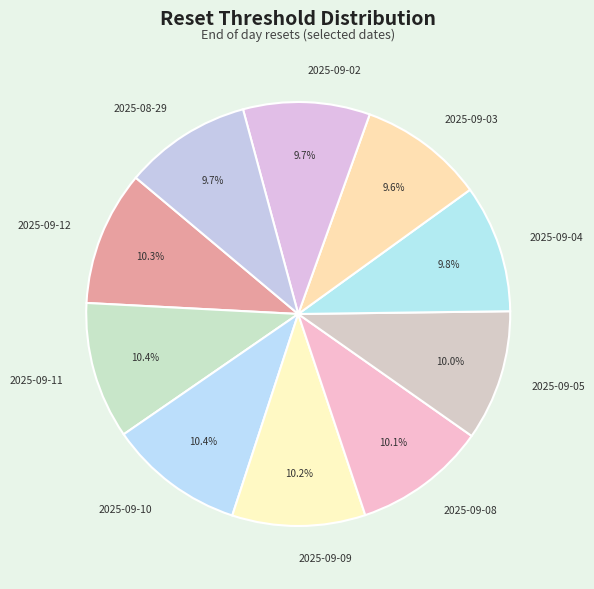

Combined, do 2025-09-02 and 2025-09-11 account for over 50%?

No